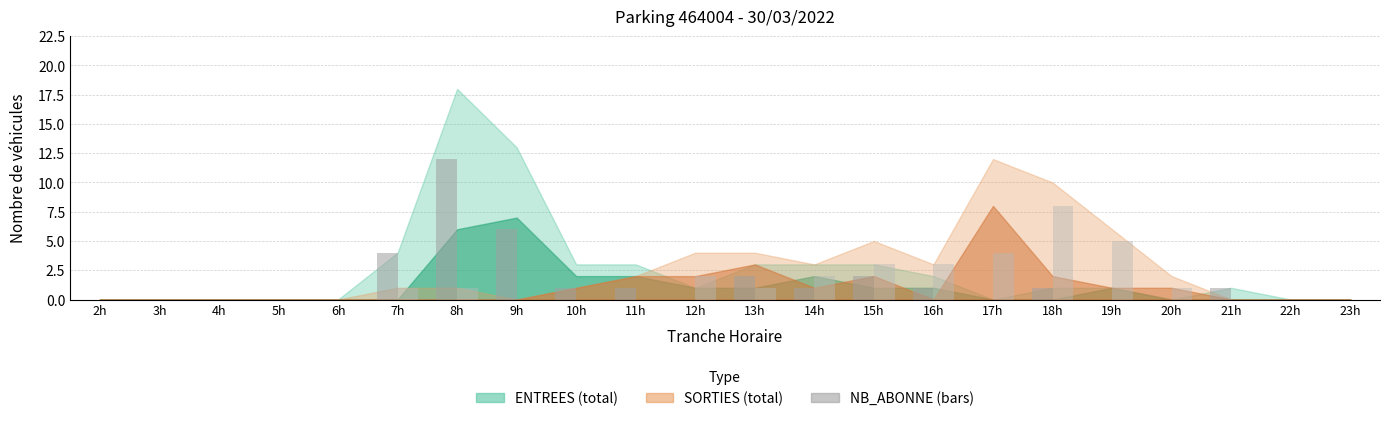

At which category does the chart reach its peak across all series?

8h